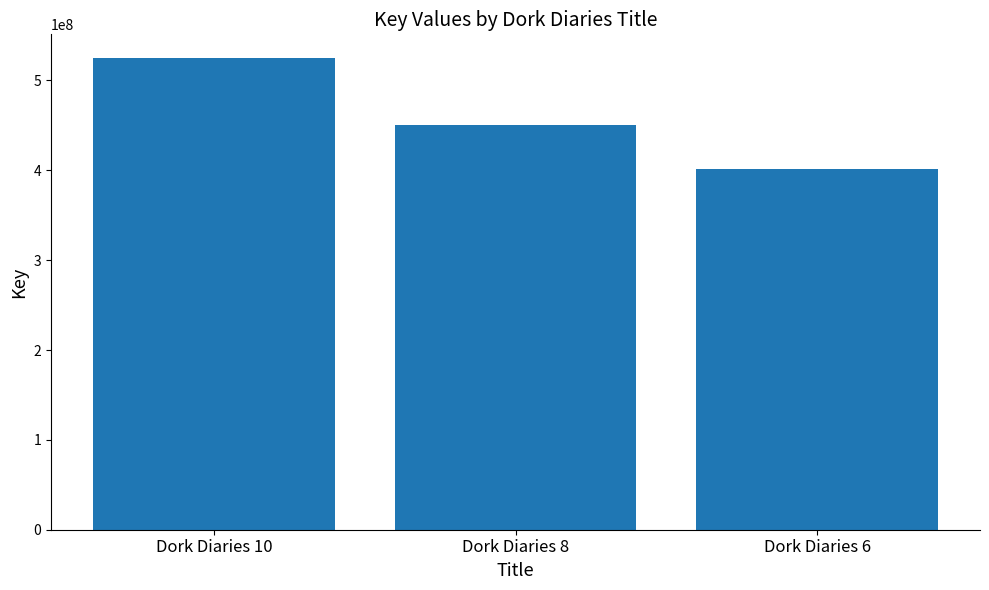

What is the smallest value displayed?

401030631